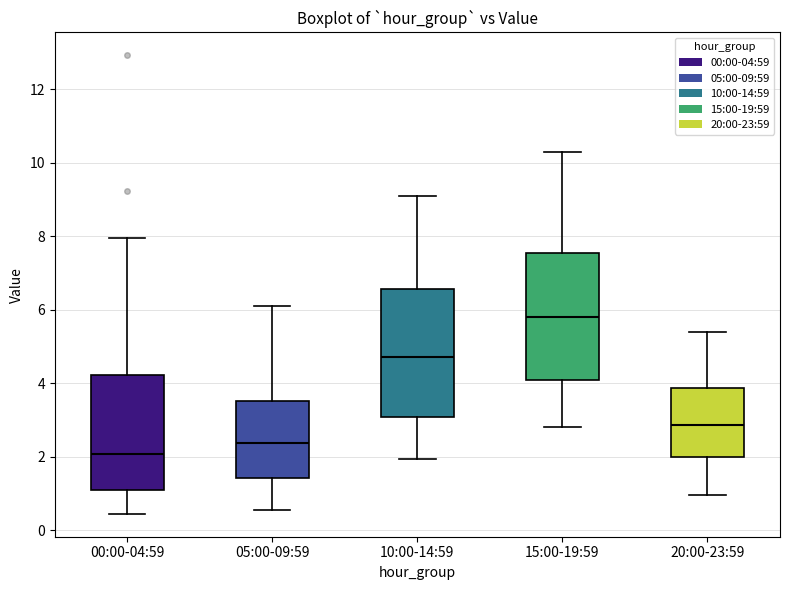

Which box's median line is the highest?

15:00-19:59